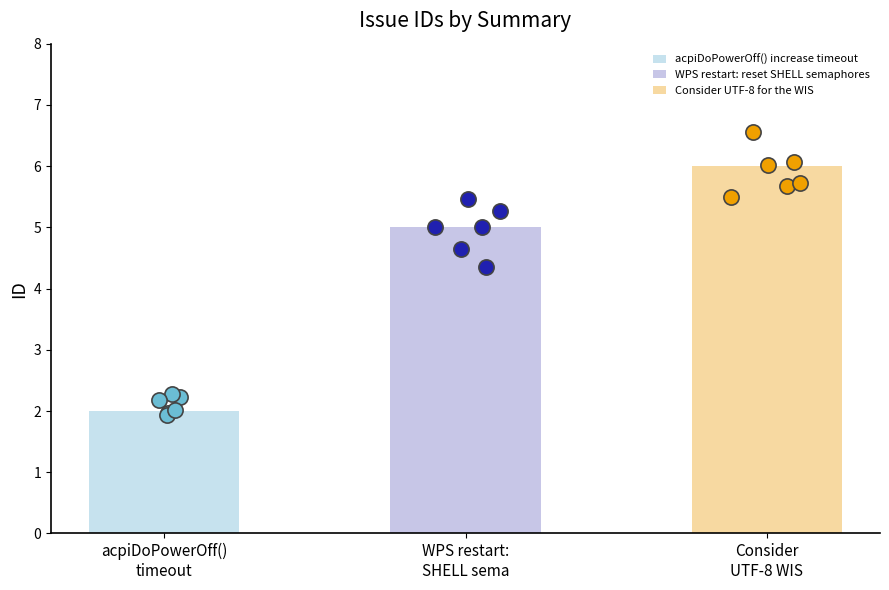

What is the ratio of the value at acpiDoPowerOff() increase timeout to the value at WPS restart: reset SHELL semaphores?

0.4